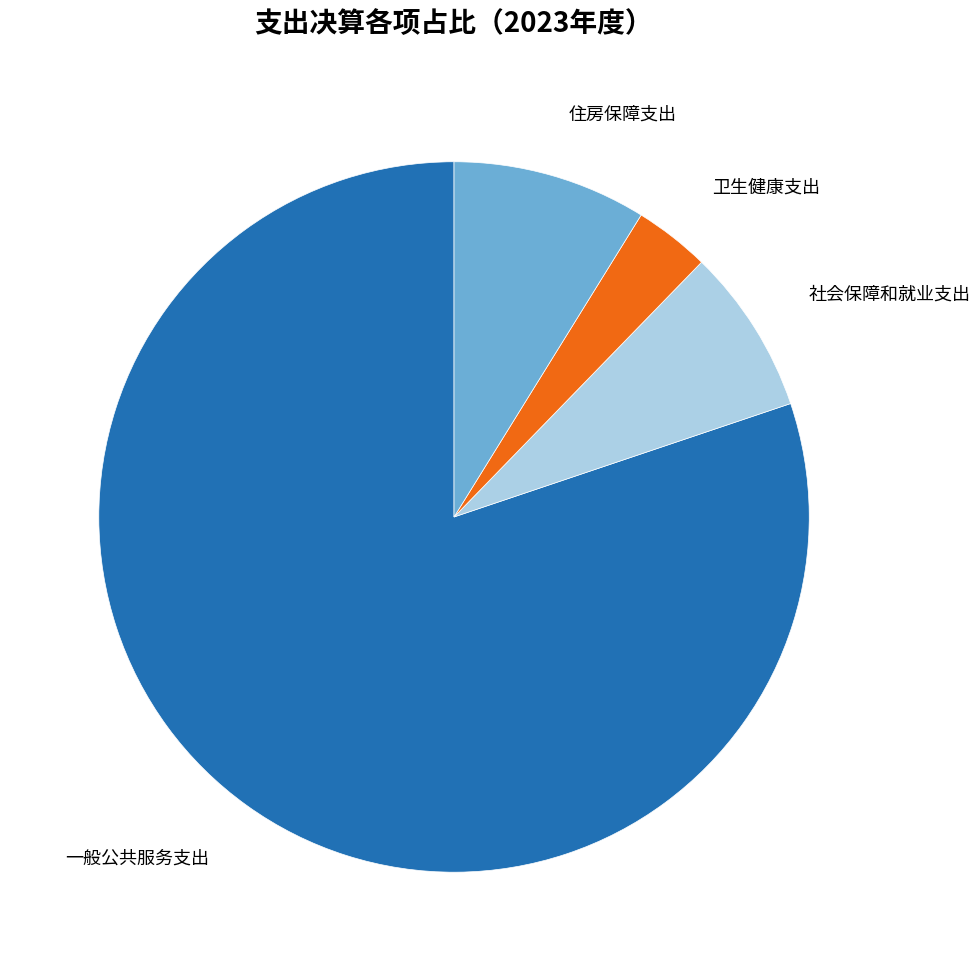

Which has a higher value, 卫生健康支出 or 住房保障支出?

住房保障支出